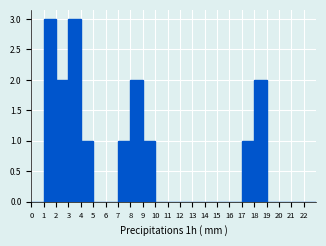

What is the height of the bar covering 1 to 2 on the x-axis? The values are not printed on the chart, so give them approximately, as read against the axis.

3